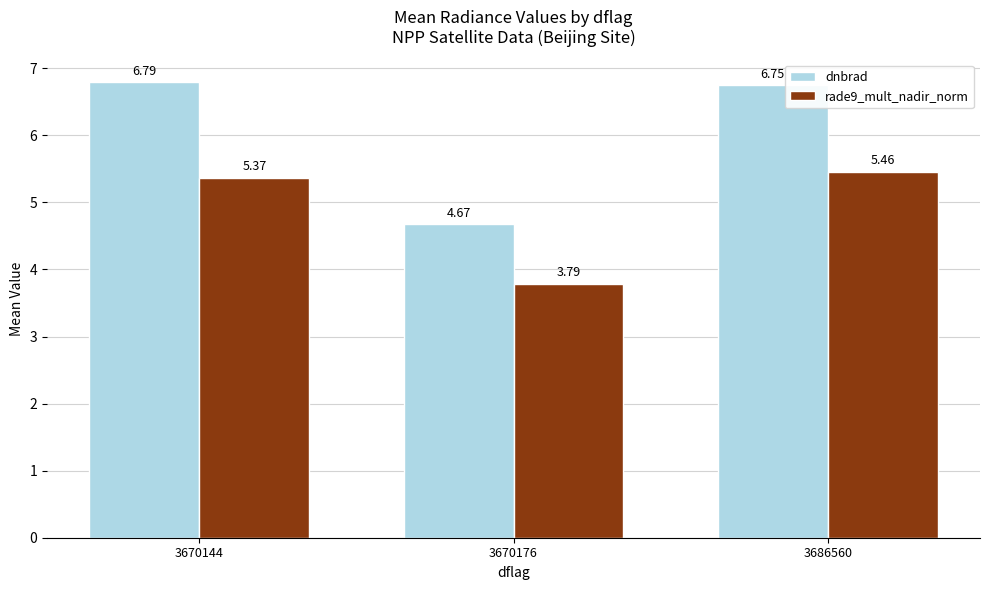

Is the value of dnbrad at 3670176 greater than the value of rade9_mult_nadir_norm at 3670176?

Yes